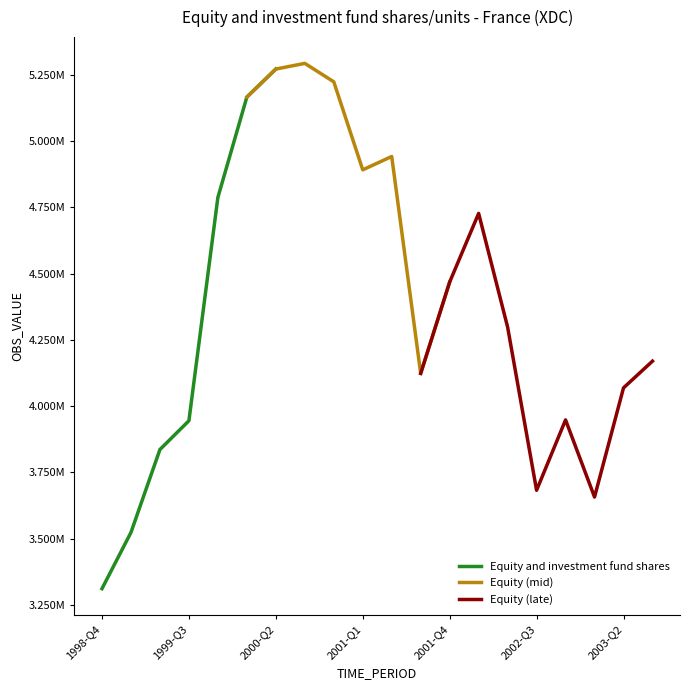

What is the label of the 3rd point from the left?

1999-Q2